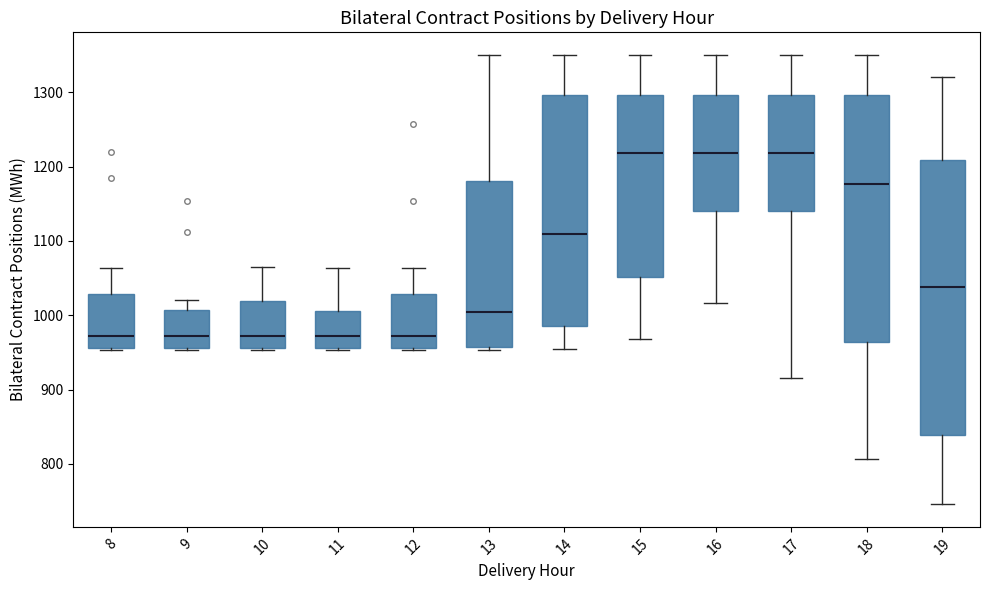

Reading left to right, read every box against the y-axis: the position of its median line, the range the box covers, and the ends of its whiskers. The values are not printed on the chart, so give them approximately, as read against the axis.

8: median 970, box 960 to 1030, whiskers 950 to 1060
9: median 970, box 960 to 1010, whiskers 950 to 1020
10: median 970, box 960 to 1020, whiskers 950 to 1070
11: median 970, box 960 to 1010, whiskers 950 to 1060
12: median 970, box 960 to 1030, whiskers 950 to 1060
13: median 1000, box 960 to 1180, whiskers 950 to 1350
14: median 1110, box 990 to 1300, whiskers 950 to 1350
15: median 1220, box 1050 to 1300, whiskers 970 to 1350
16: median 1220, box 1140 to 1300, whiskers 1020 to 1350
17: median 1220, box 1140 to 1300, whiskers 910 to 1350
18: median 1180, box 960 to 1300, whiskers 810 to 1350
19: median 1040, box 840 to 1210, whiskers 750 to 1320